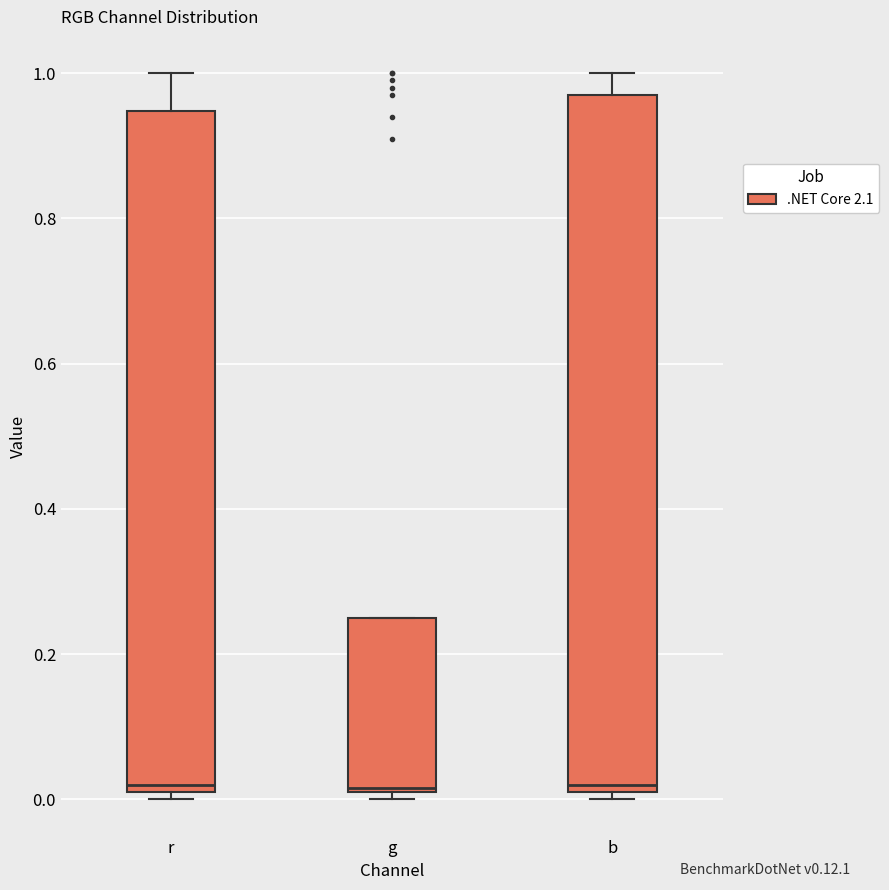

Reading left to right, read every box against the y-axis: the position of its median line, the range the box covers, and the ends of its whiskers. The values are not printed on the chart, so give them approximately, as read against the axis.

r: median 0.02 (just above the box's lower edge), box 0.02 to 0.94, whiskers 0.00 to 1.00
g: median 0.02, box 0.02 to 0.26, whiskers 0.00 to 0.26
b: median 0.02 (just above the box's lower edge), box 0.02 to 0.98, whiskers 0.00 to 1.00